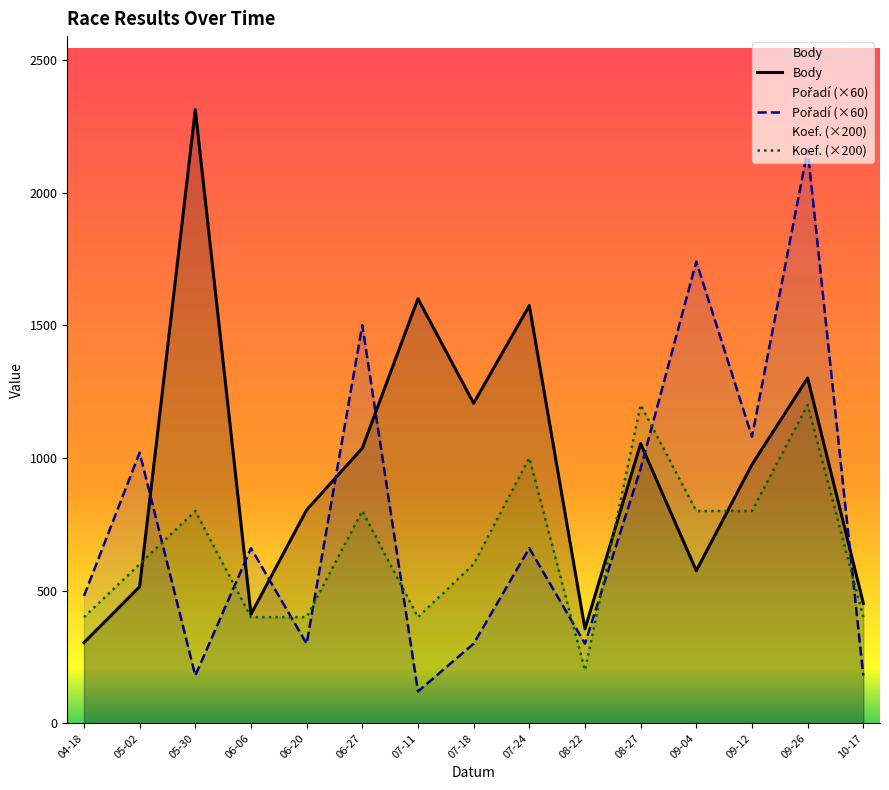

List the labels in order of Body value, largest first.

05-30, 07-11, 07-24, 09-26, 07-18, 08-27, 06-27, 09-12, 06-20, 09-04, 05-02, 10-17, 06-06, 08-22, 04-18